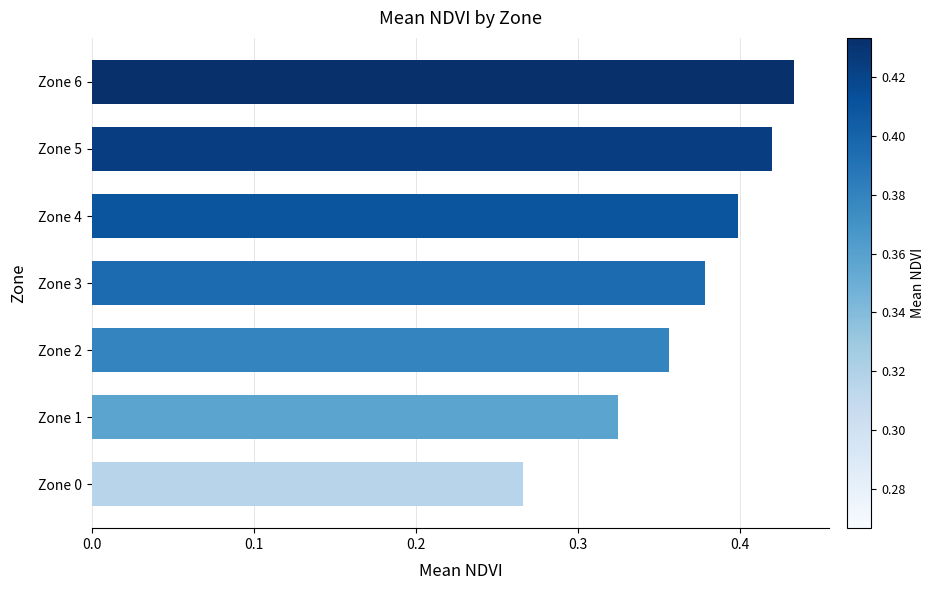

How many values are between 0 and 1?

7